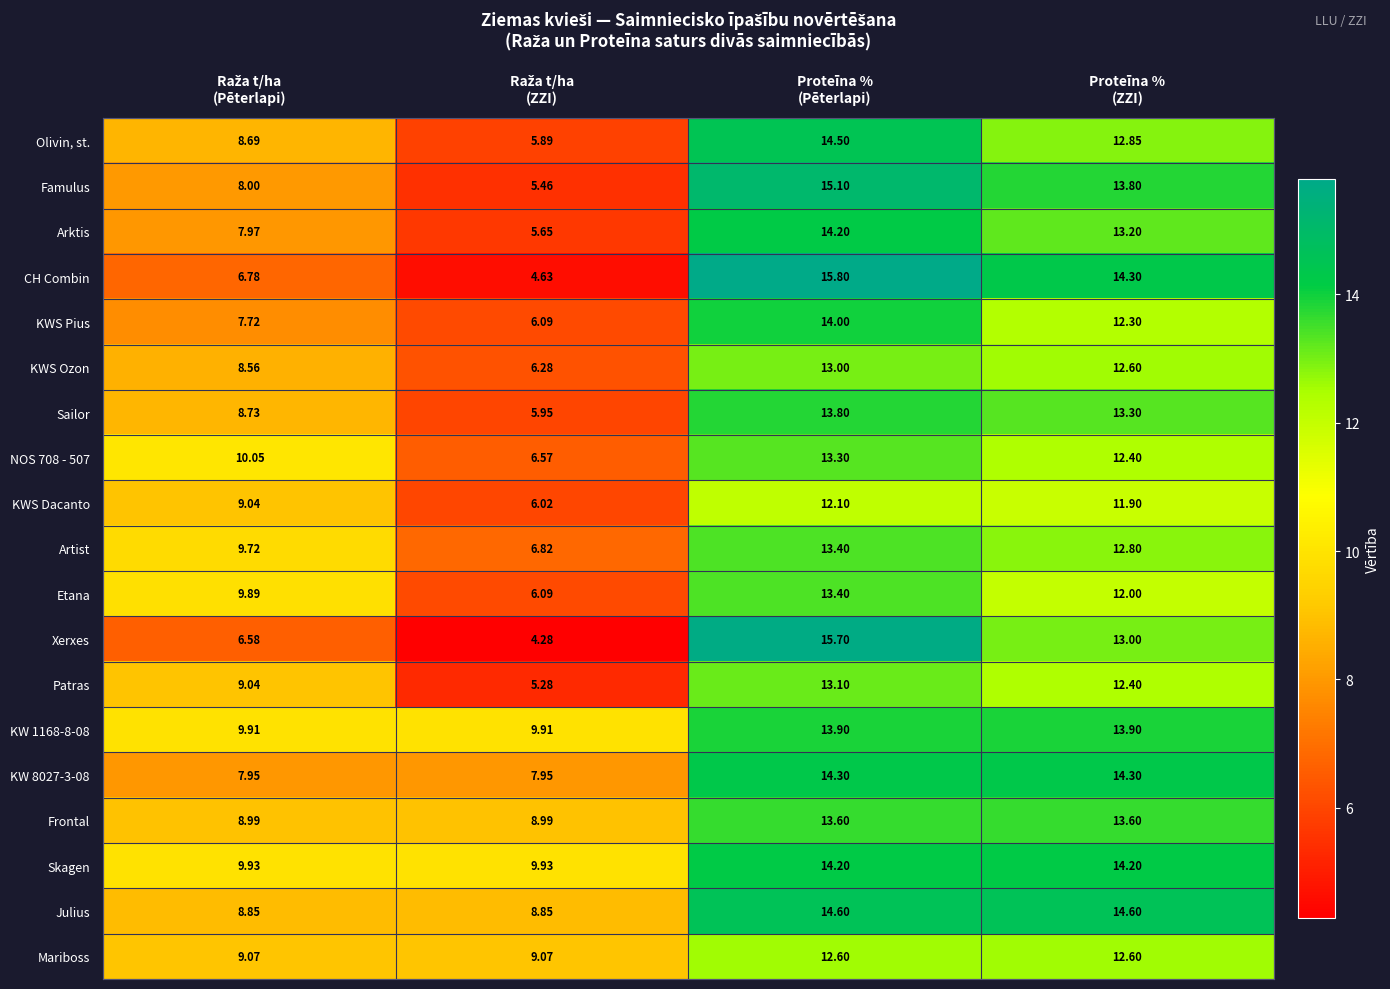

Which series has the largest range (max minus min)?

Xerxes